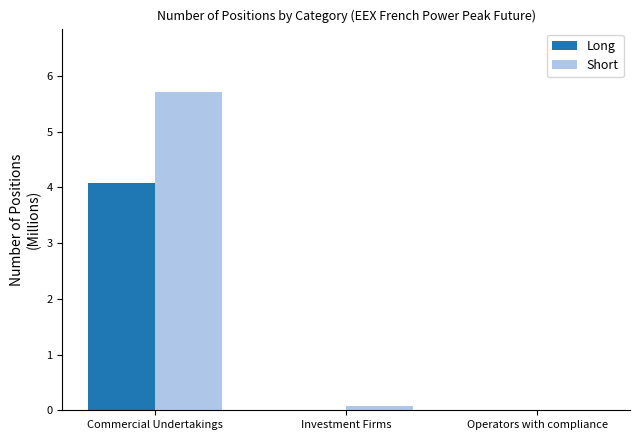

At which category is the sum across all series the highest?

Commercial Undertakings